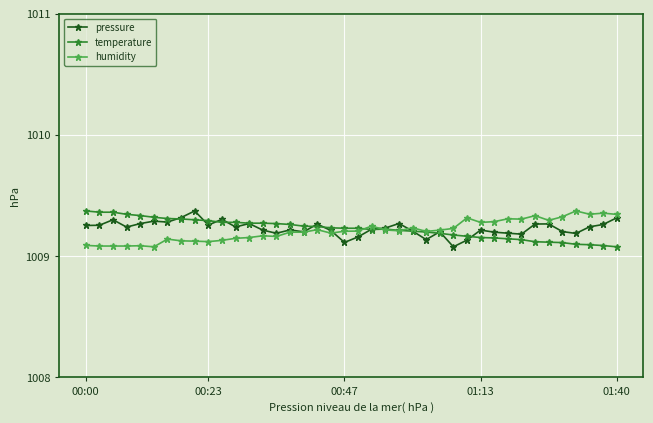

How many temperature values are between 1009 and 1010?

40